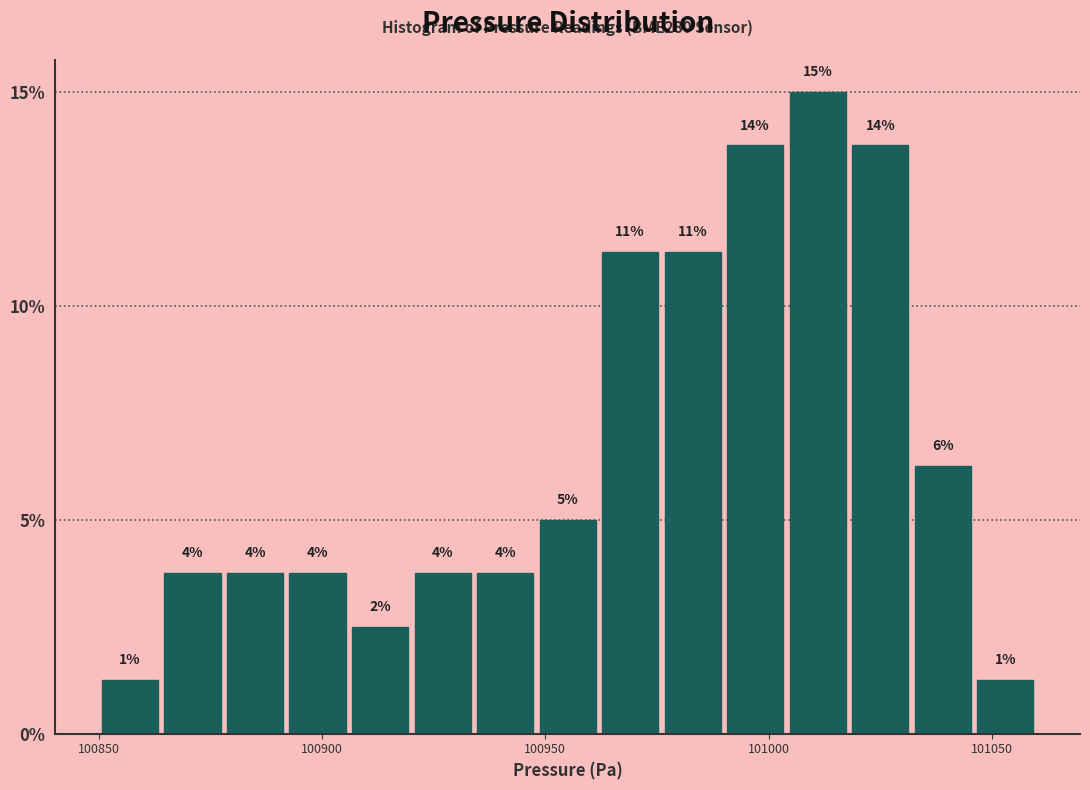

Read against the x-axis, roughly where is the centre of the tallest bar?

101010